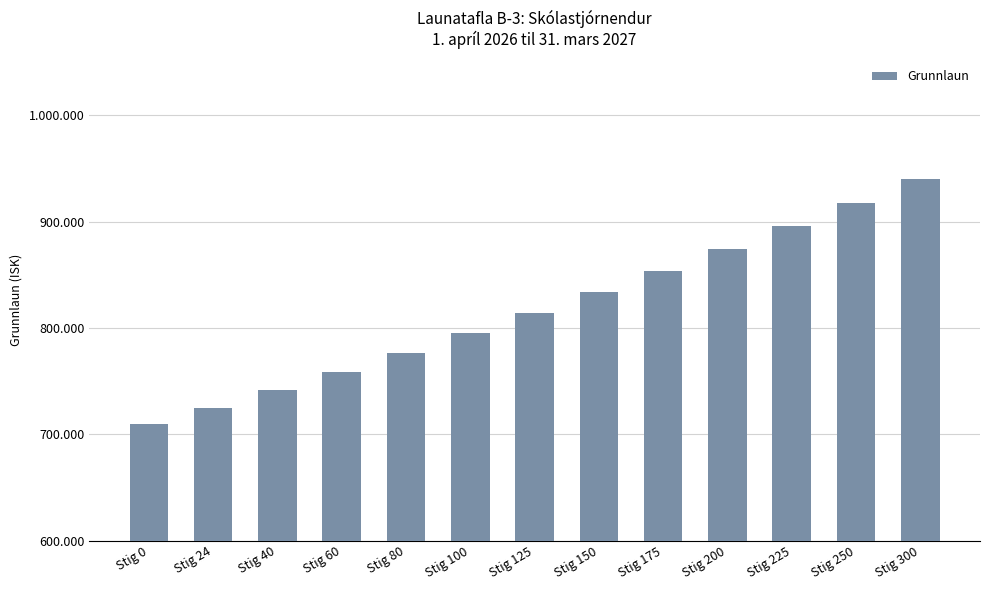

What is the difference between the second highest and second lowest values?

192373